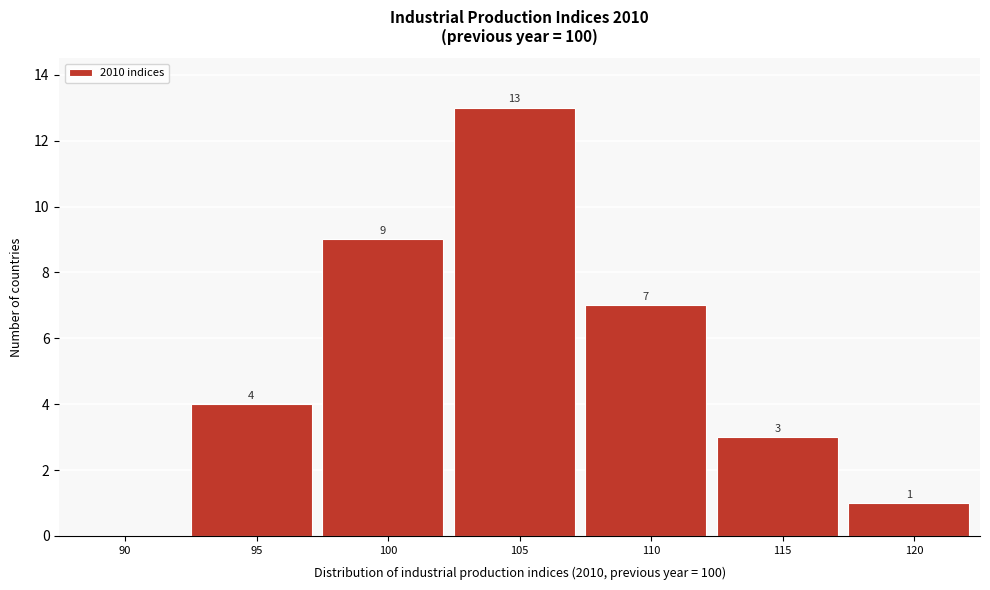

Reading left to right, what are all the values shown in this chart?

90=0	95=4	100=9	105=13	110=7	115=3	120=1